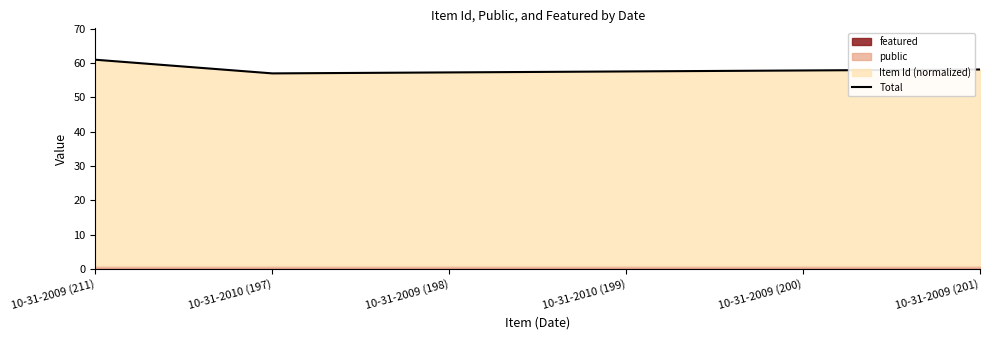

Rank the categories by value from lowest to highest.

10-31-2010 (197), 10-31-2009 (198), 10-31-2010 (199), 10-31-2009 (200), 10-31-2009 (201), 10-31-2009 (211)